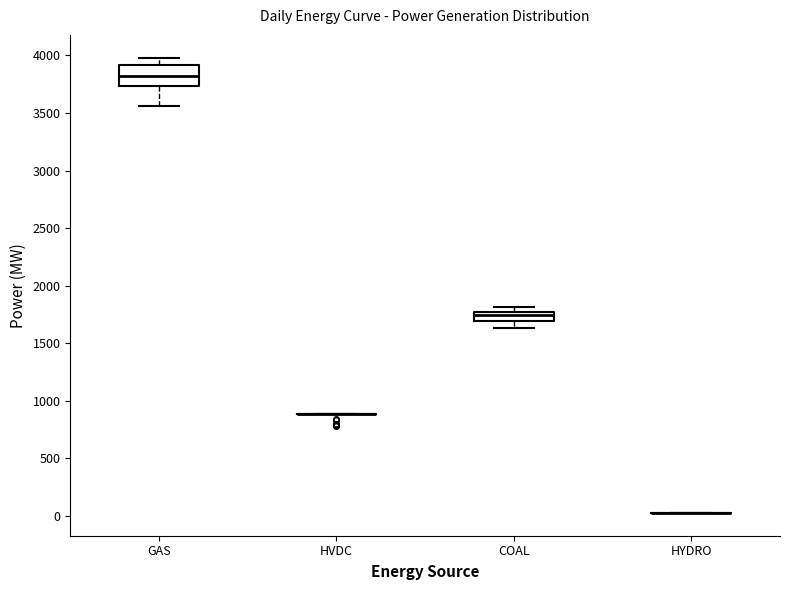

Reading left to right, transcribe this box plot: for each box, give where its median line is, the range the box spans, and where its two whiskers end, as read against the y-axis. The values are not printed on the chart, so give them approximately, as read against the axis.

GAS: median 3850, box 3750 to 3900, whiskers 3550 to 4000
HVDC: box collapsed to a line at 900, whiskers 900 to 900
COAL: median 1750 (inside the box), box 1700 to 1750, whiskers 1650 to 1800
HYDRO: box collapsed to a line at 50, whiskers 50 to 50